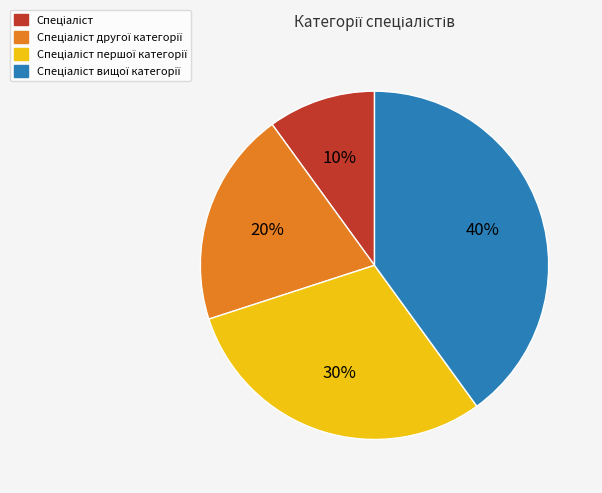

To the nearest percent, what is the average slice percentage?

25%